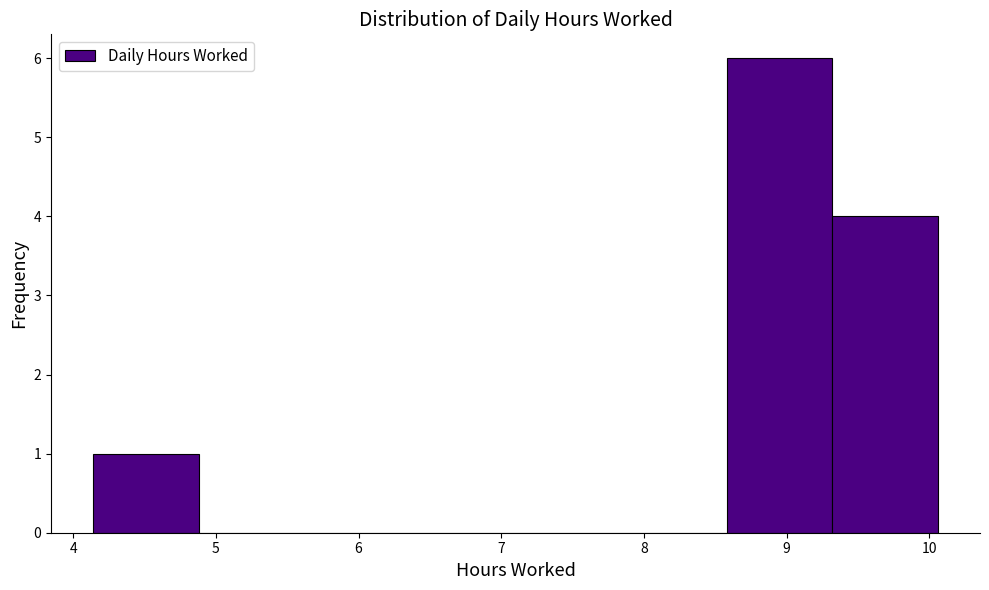

Over which range of the x-axis is the bar tallest?

8.58 to 9.32